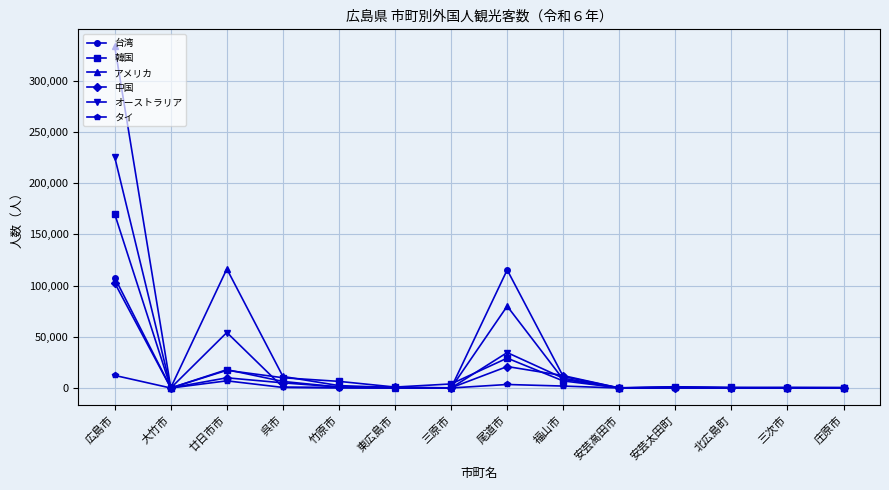

Between which two adjacent categories do 台湾 and 中国 first intersect?

広島市 and 大竹市